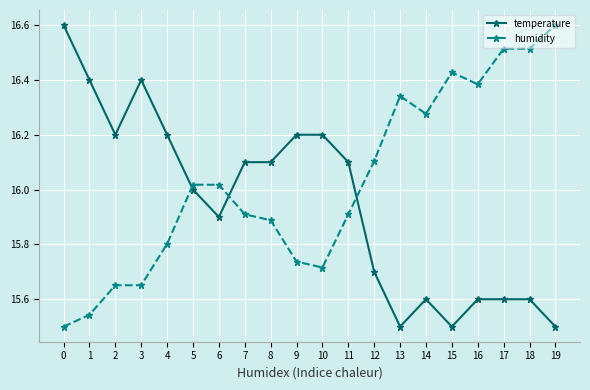

True or false: humidity has a value of 20.7 at 1.

False